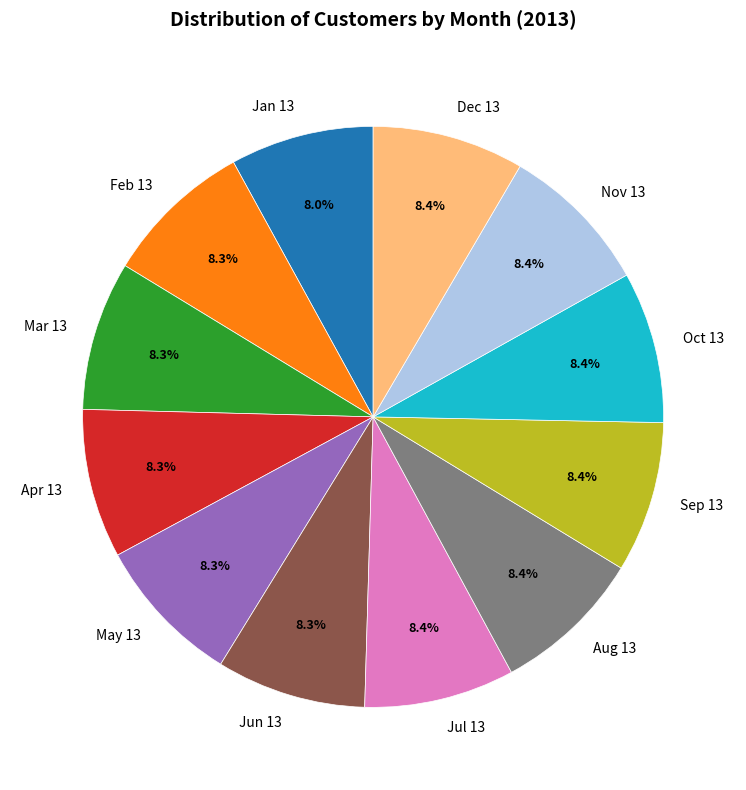

Approximately how many times larger is the value at Sep 13 compared to Jul 13?

1.0